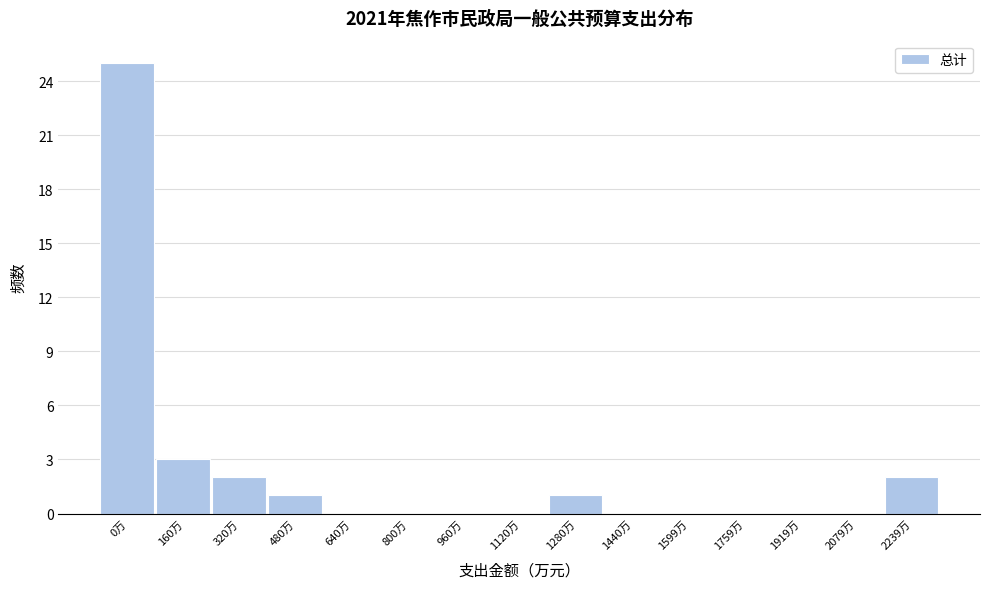

Reading left to right, list all the values displayed in this chart.

0万=25	160万=3	320万=2	480万=1	640万=0	800万=0	960万=0	1120万=0	1280万=1	1440万=0	1599万=0	1759万=0	1919万=0	2079万=0	2239万=2